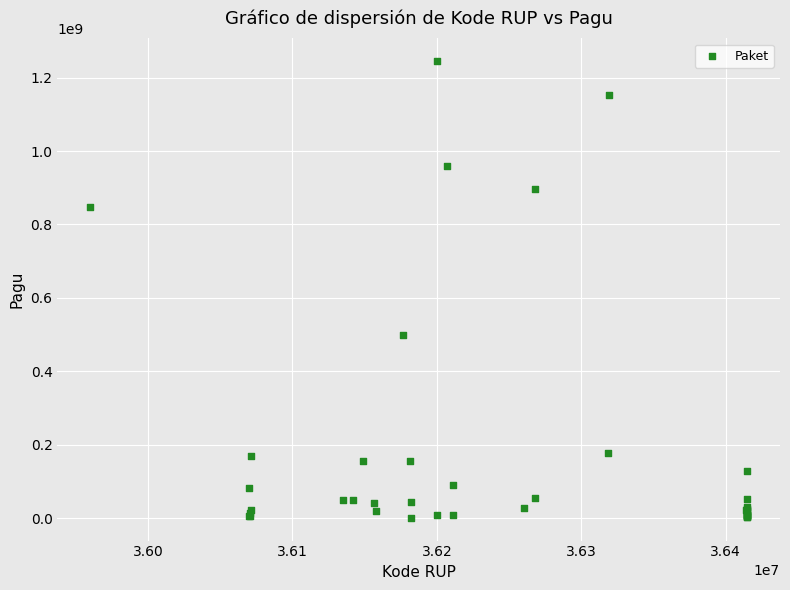

What Y value in the scatter plot is closest to 622840000?

499932000